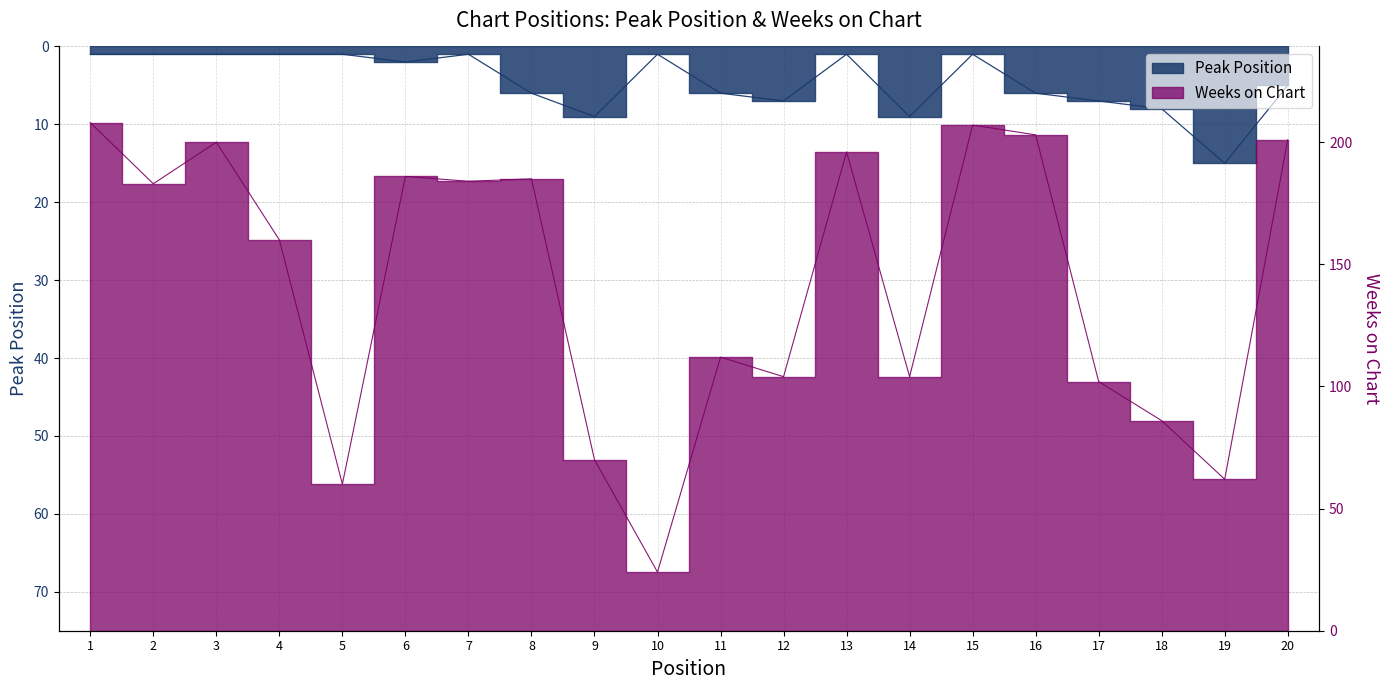

What is the difference between the maximum and minimum values in the Peak Position series?

14